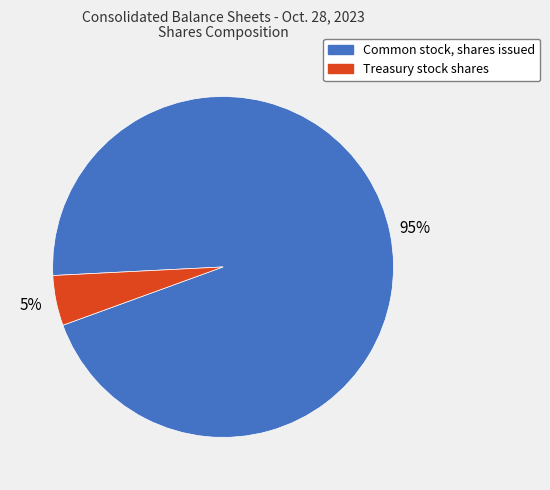

Is it true that Treasury stock shares is 5% of the pie?

True